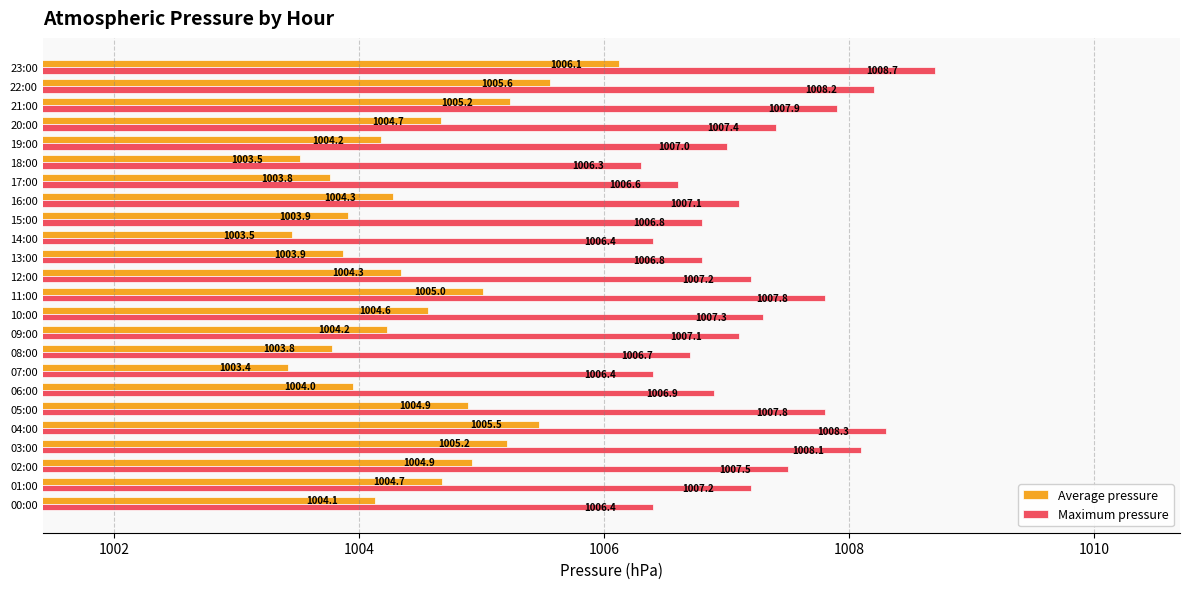

List the series in order of their overall mean, lowest first.

Average pressure, Maximum pressure